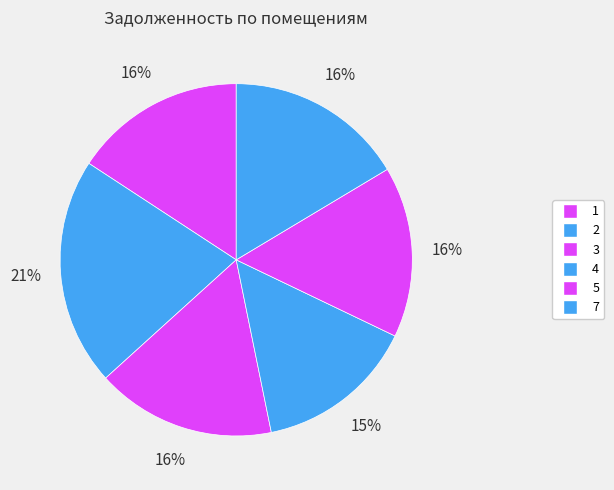

What percentage do 2 and 1 together represent?

36.7%